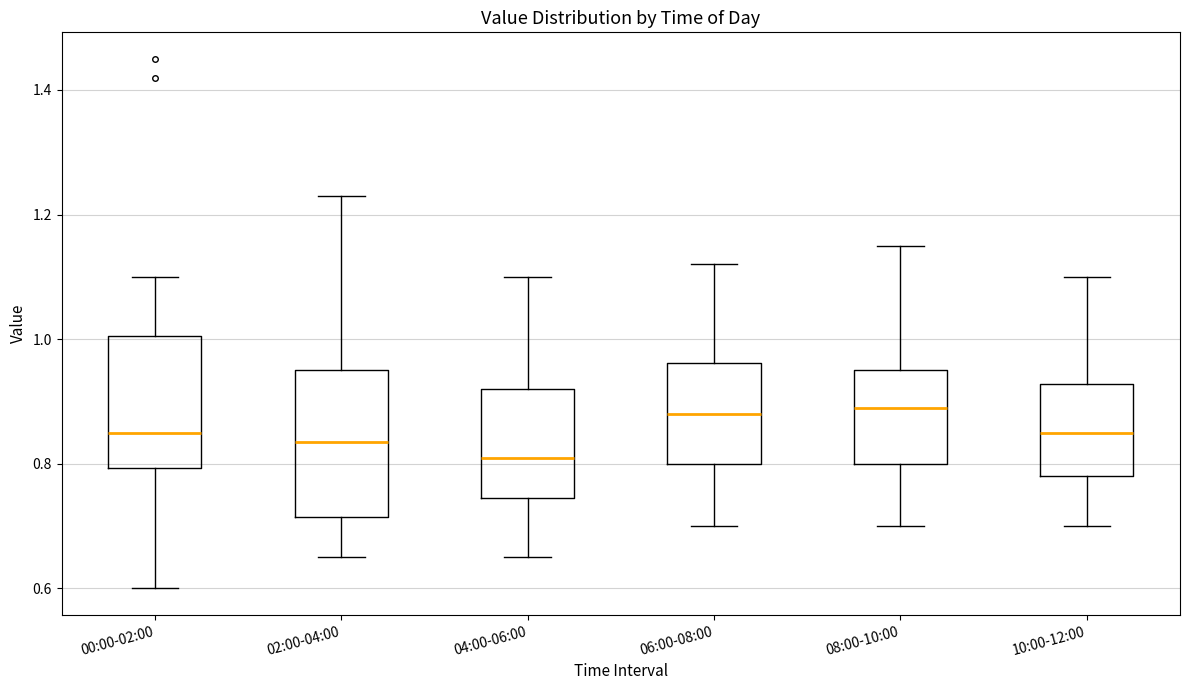

Which box is the tallest, from its lower edge to its upper edge?

02:00-04:00